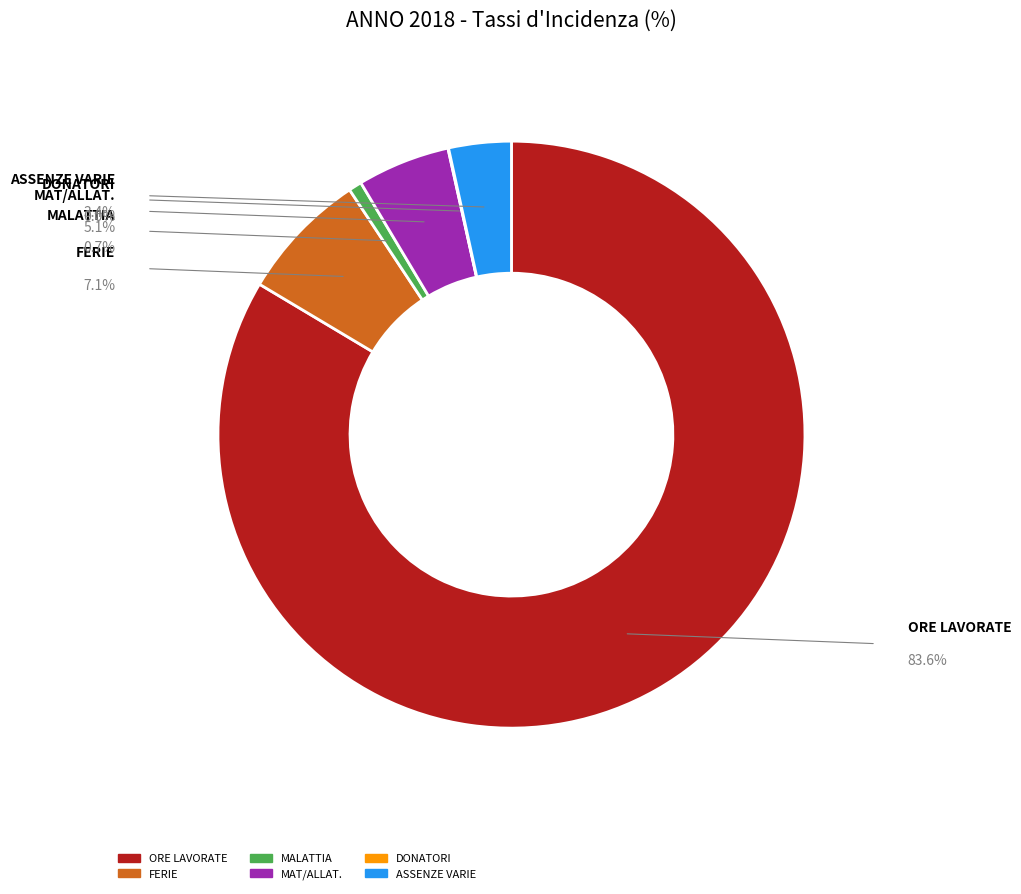

The ORE LAVORATE slice represents 84% of the pie. True or false?

True